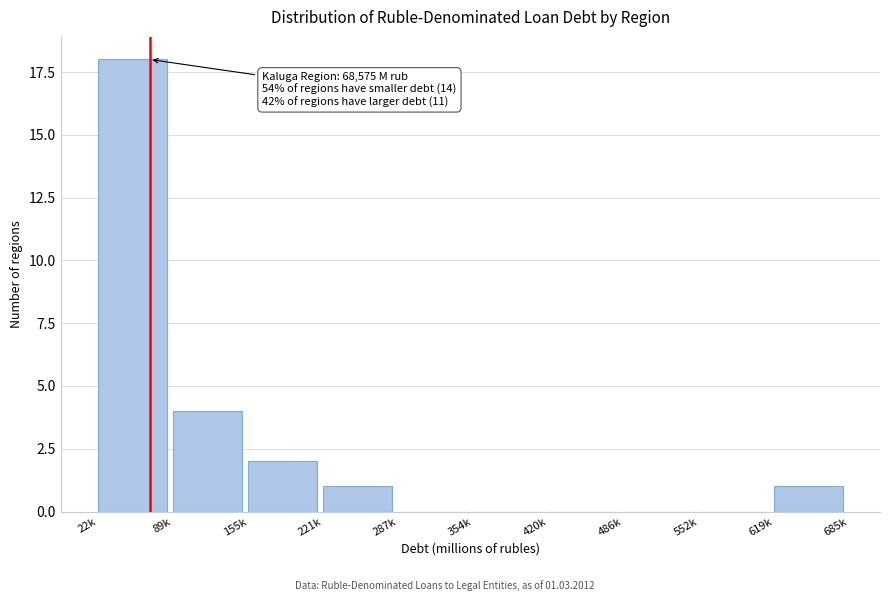

Reading right to left, transcribe all the data shown in this chart.

619k=1	552k=0	486k=0	420k=0	354k=0	287k=0	221k=1	155k=2	89k=4	22k=18